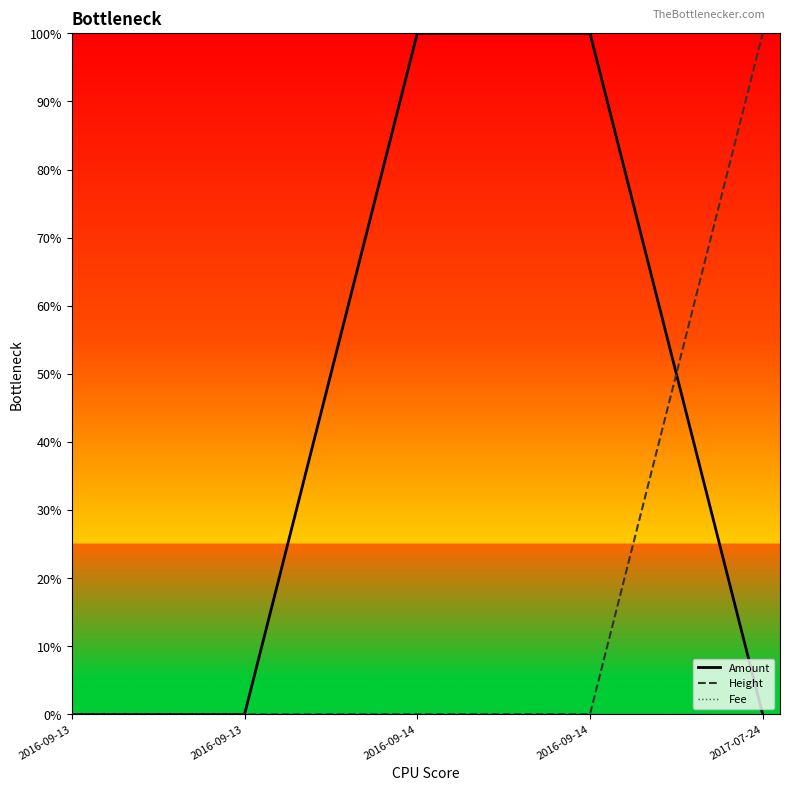

Does the chart have visible grid lines?

No